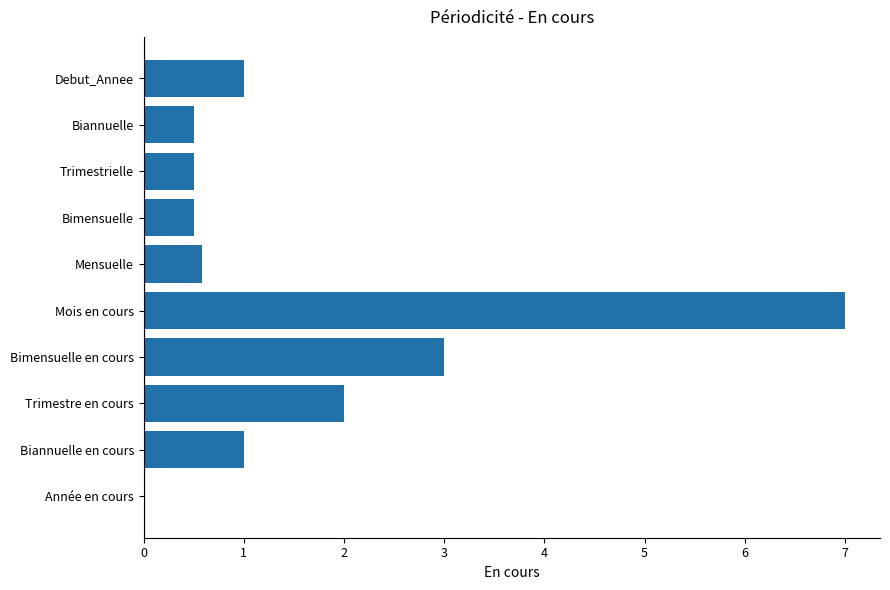

What value does the data have at Mois en cours?

7.0